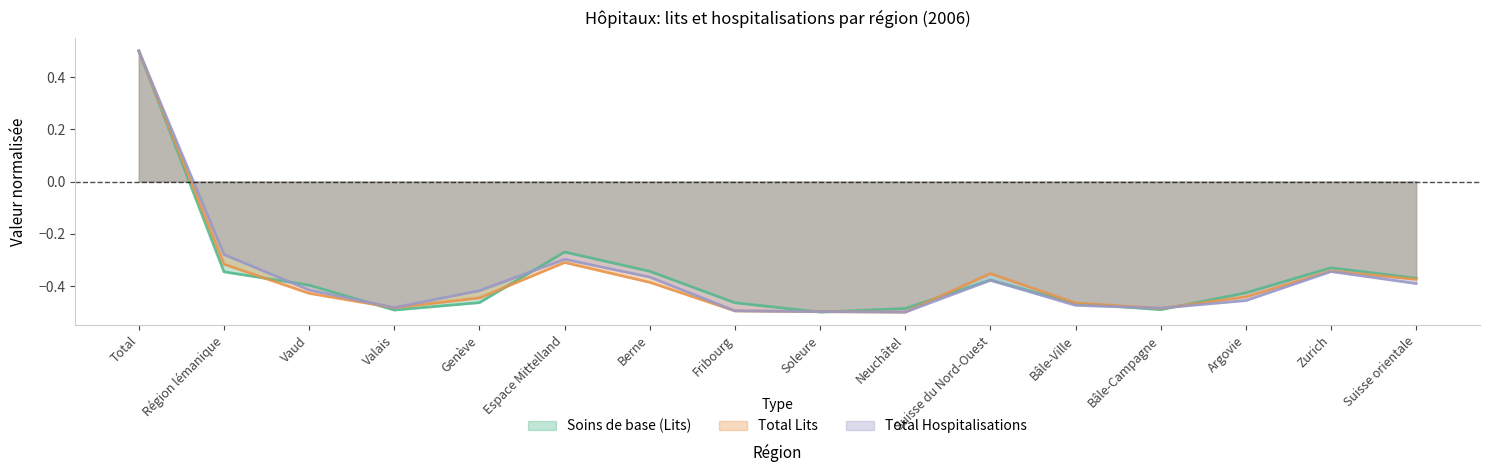

True or false: Total Lits and Soins de base (Lits) cross at least once.

True